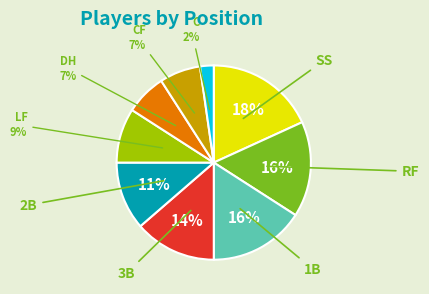

What percentage is the C slice, to the nearest percent?

2%